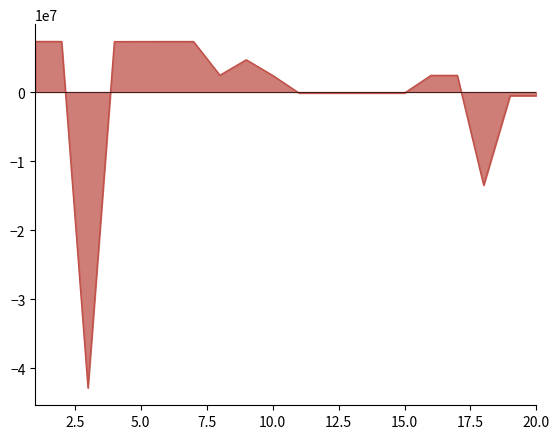

What is the difference between the maximum and minimum values?

50163773.0